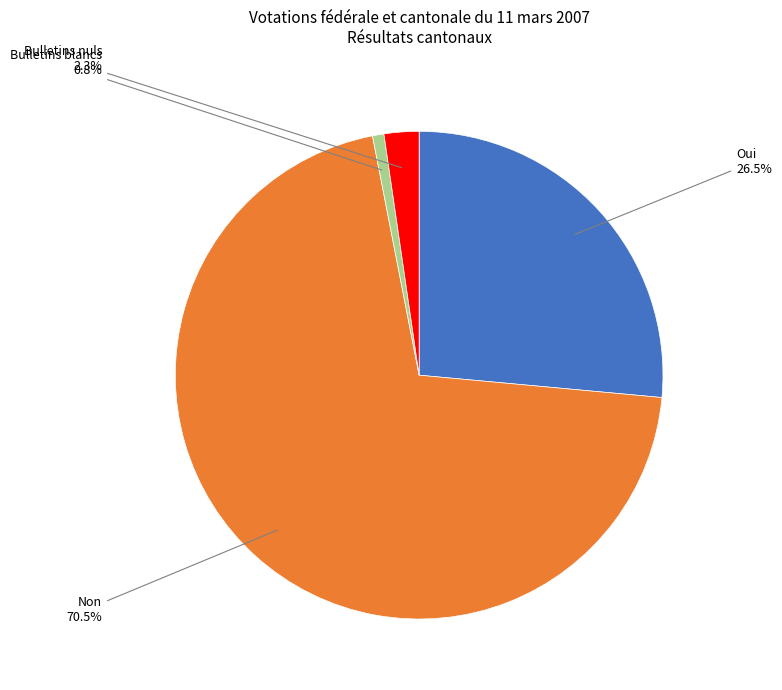

Is there a majority slice in this chart?

Yes